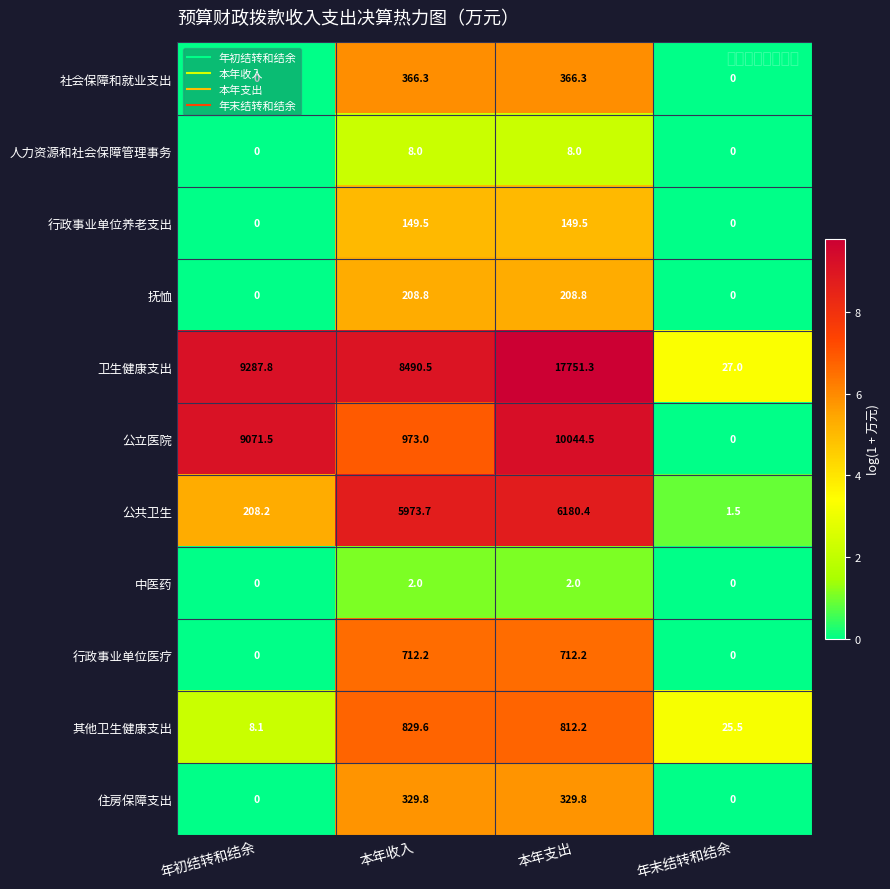

What is the total value across all series at 本年支出?

36565.0